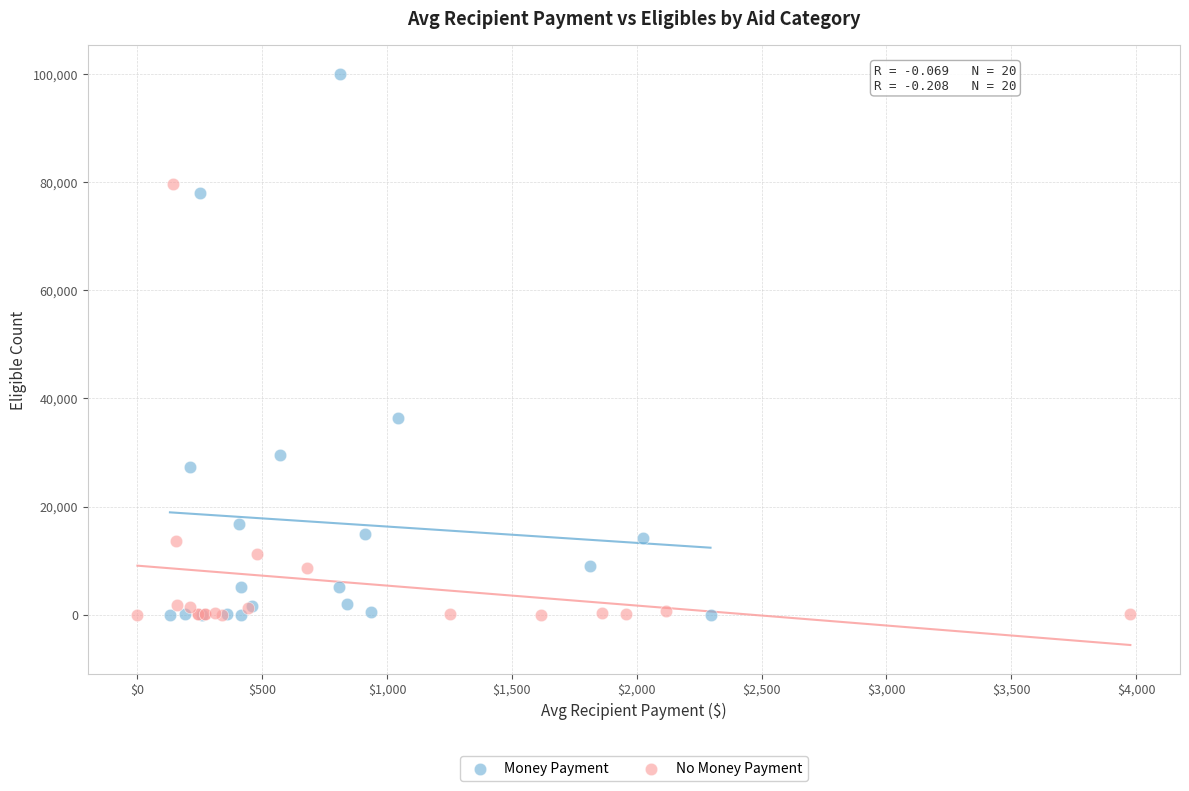

Which series has the widest spread of Y values?

Money Payment